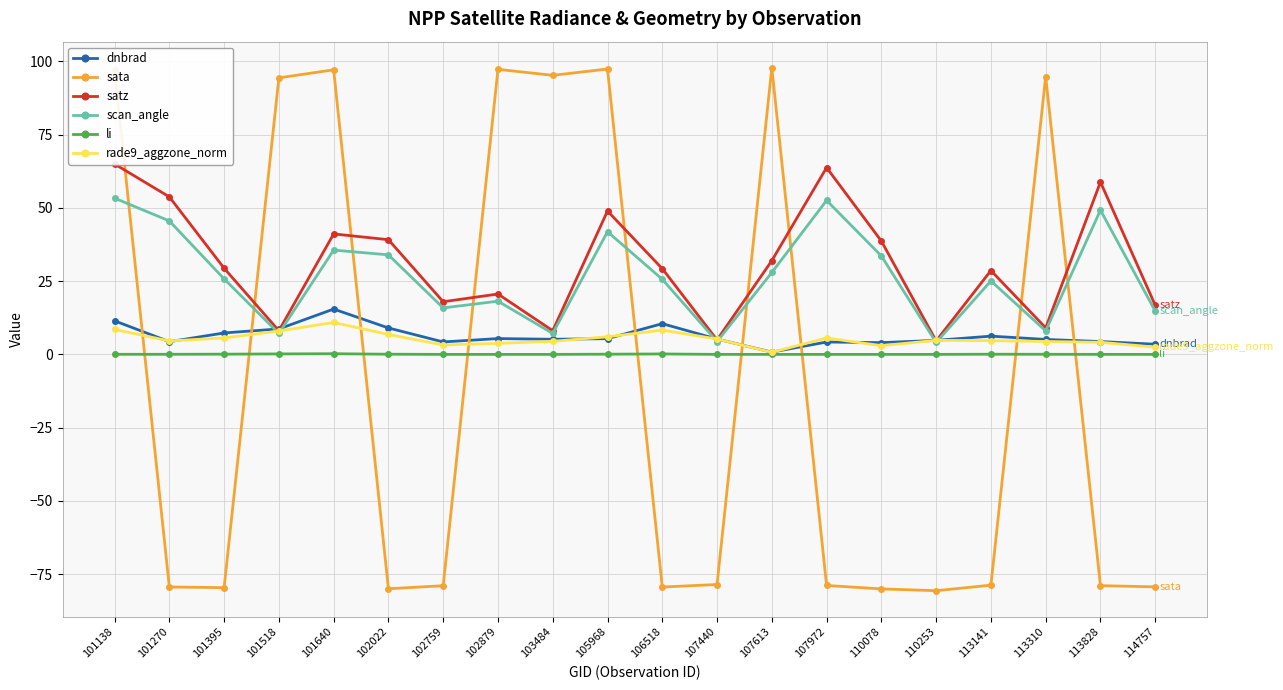

Does the chart have visible grid lines?

Yes